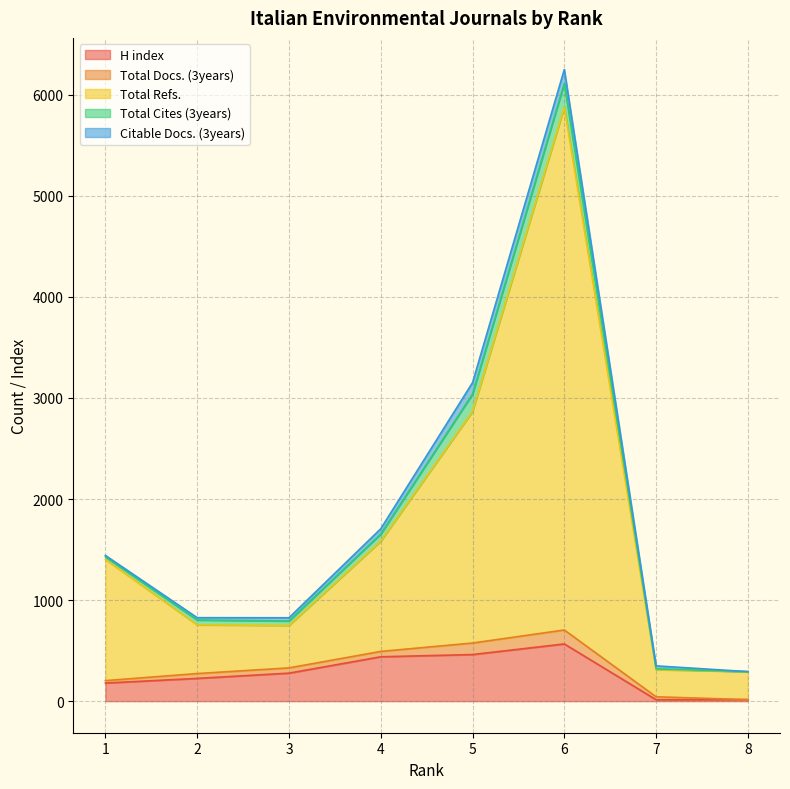

Which series changed the most between 2 and 6?

Total Refs.